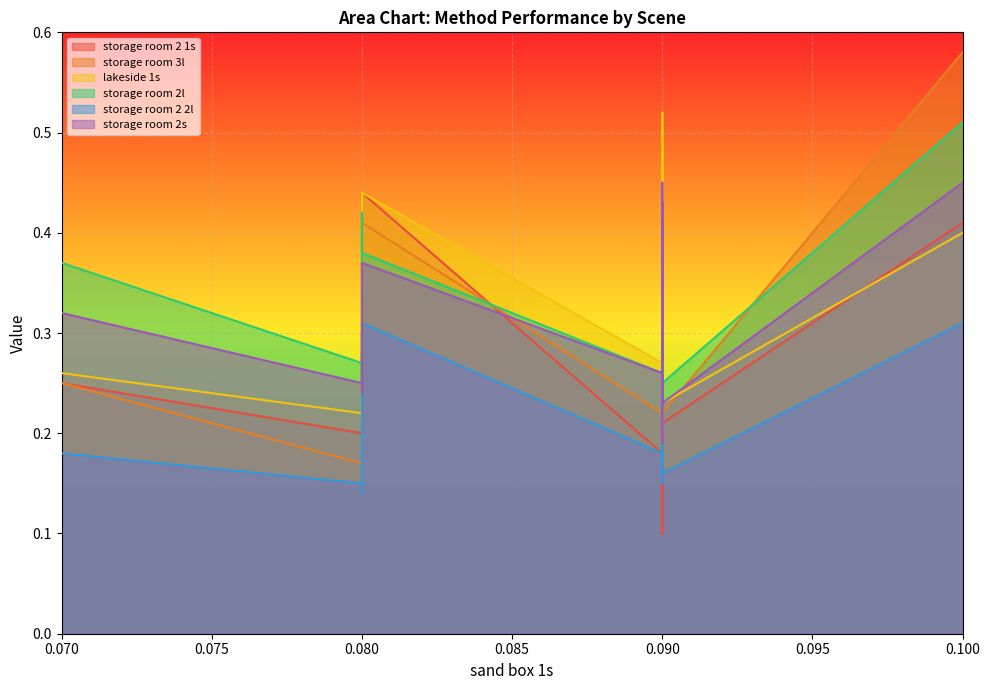

Where is the first local maximum for storage room 3l?

0.08